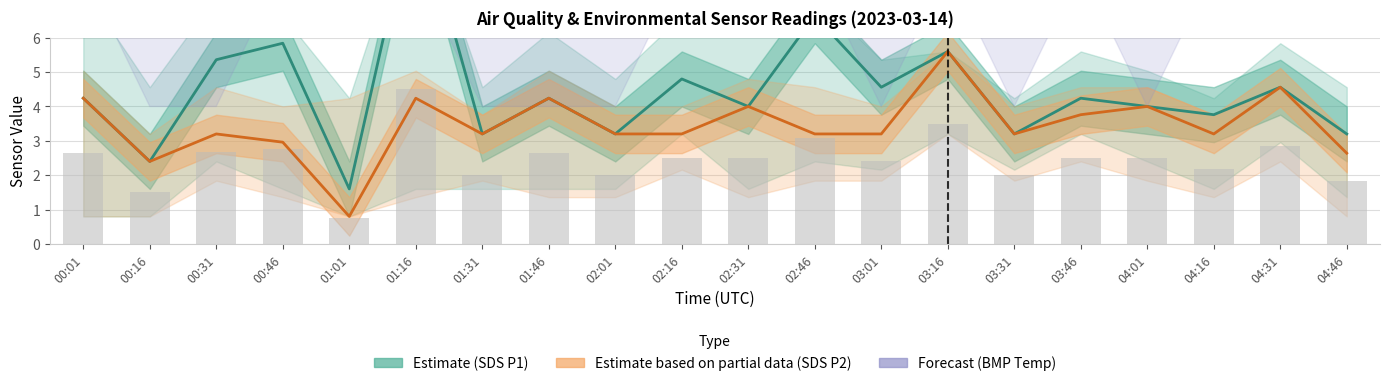

What is the minimum value shown in the chart?

0.8